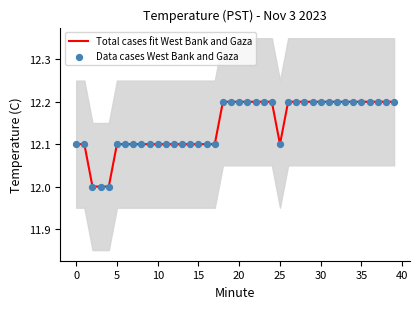

Which series contains the lowest Y value?

Total cases fit West Bank and Gaza